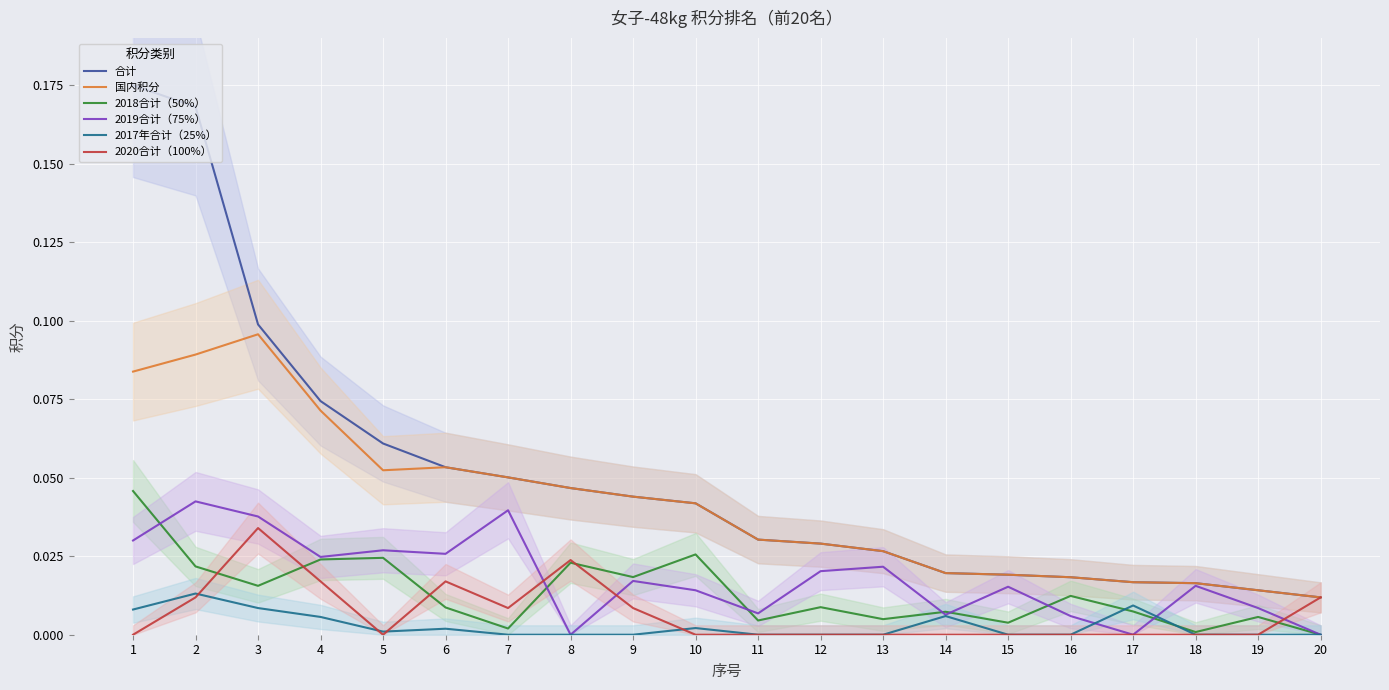

Between which two adjacent categories do 2018合计（50%） and 2019合计（75%） first intersect?

1 and 2